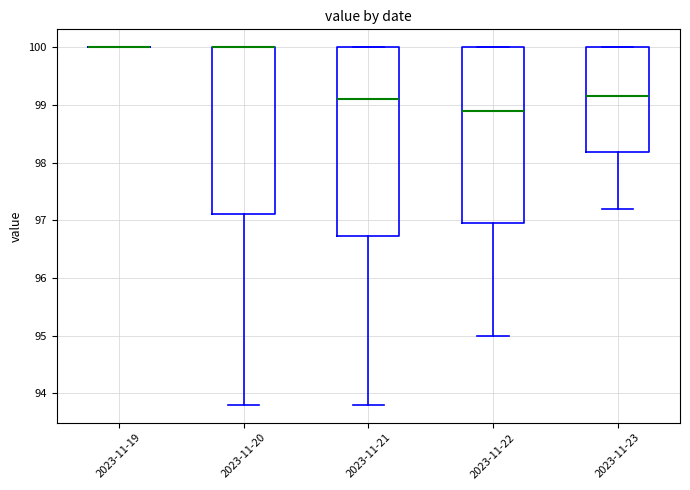

Reading left to right, read every box against the y-axis: the position of its median line, the range the box covers, and the ends of its whiskers. The values are not printed on the chart, so give them approximately, as read against the axis.

2023-11-19: box collapsed to a line at 100.0, whiskers 100.0 to 100.0
2023-11-20: median 100.0 (drawn on the box's upper edge), box 97.1 to 100.0, whiskers 93.8 to 100.0
2023-11-21: median 99.1, box 96.7 to 100.0, whiskers 93.8 to 100.0
2023-11-22: median 98.9, box 97.0 to 100.0, whiskers 95.0 to 100.0
2023-11-23: median 99.2, box 98.2 to 100.0, whiskers 97.2 to 100.0